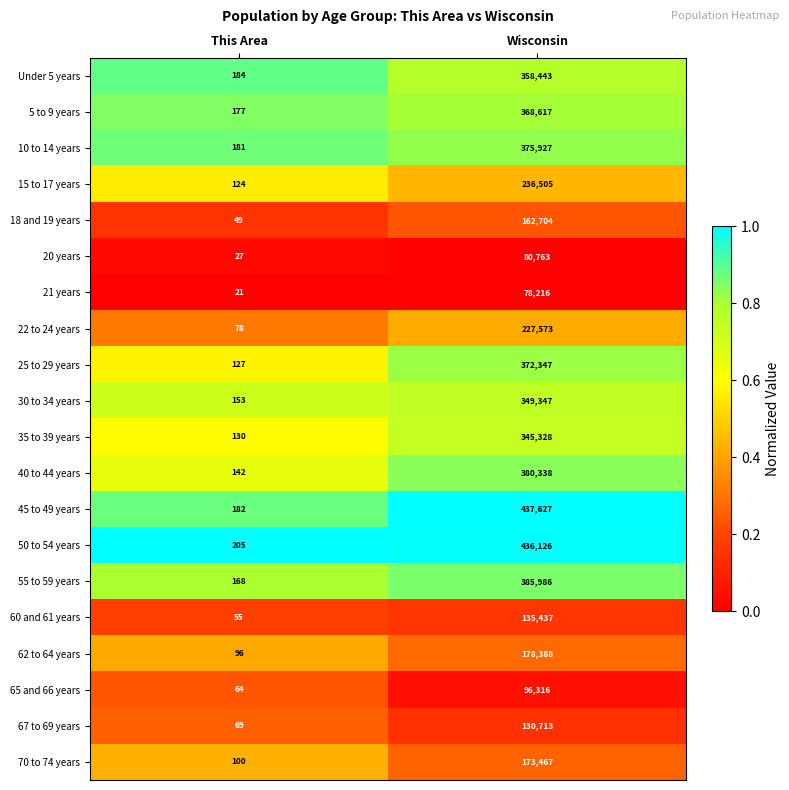

Which series changed the most between This Area and Wisconsin?

45 to 49 years